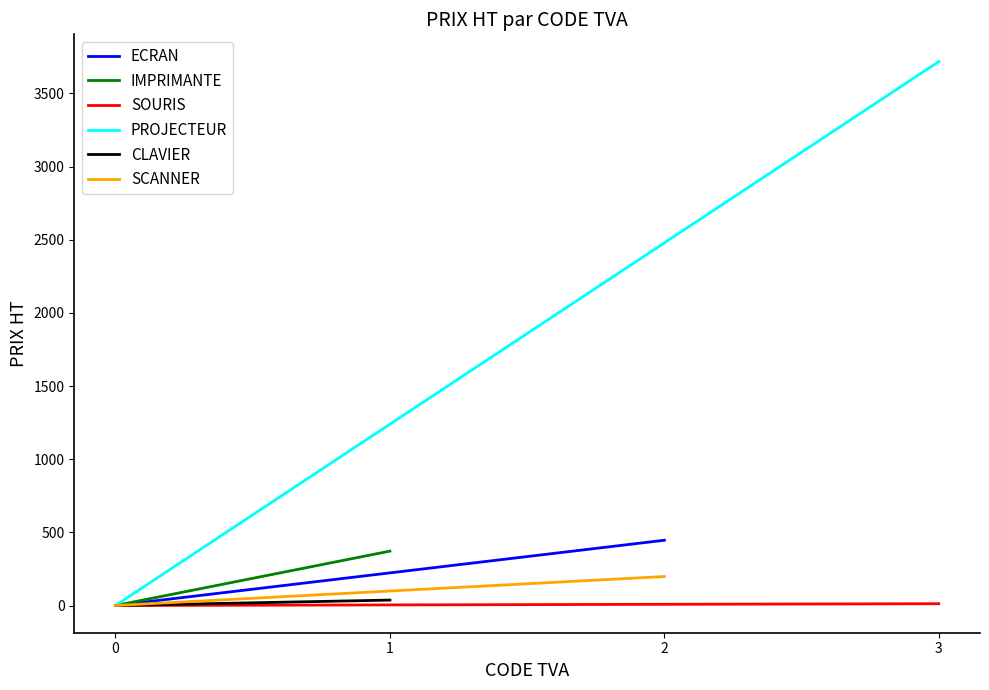

Which series has the largest total across all categories?

PROJECTEUR